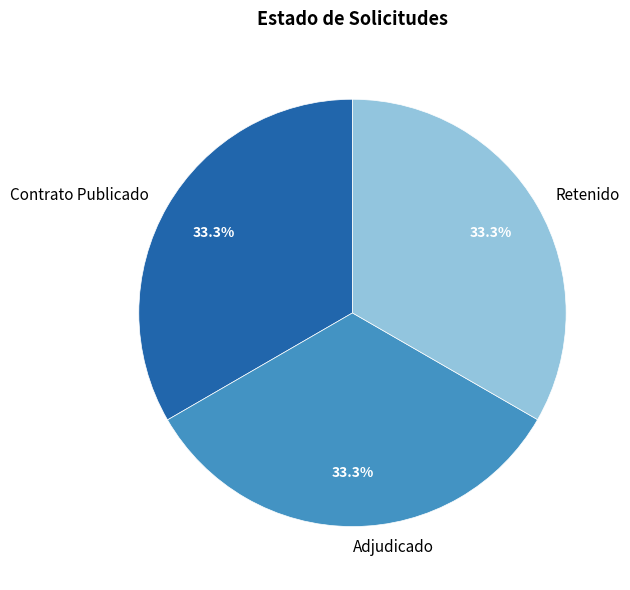

Is Retenido the majority of the pie?

No